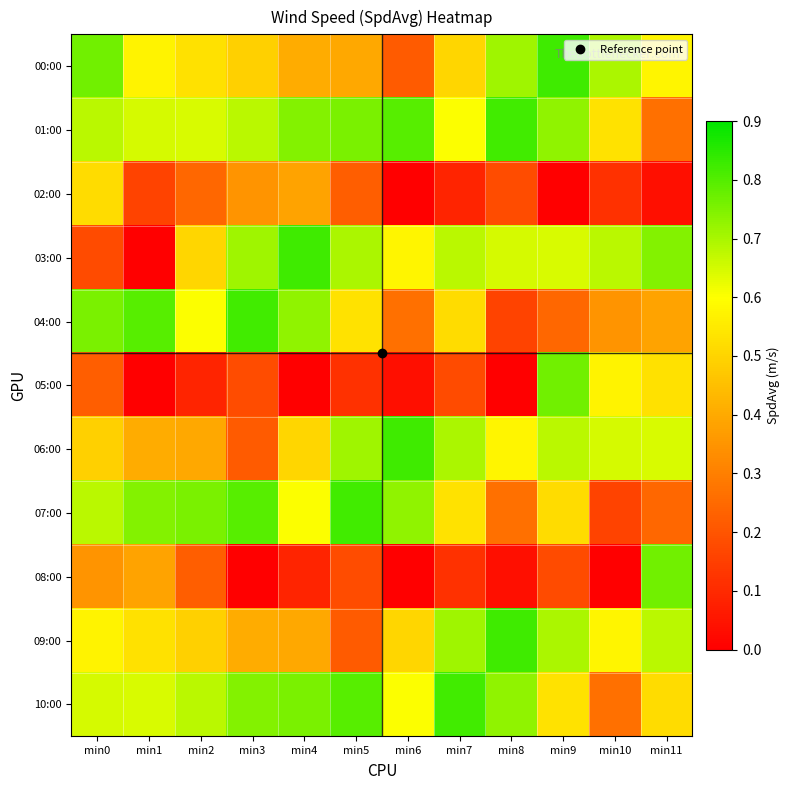

Between min5 and min1, which is larger?

min1